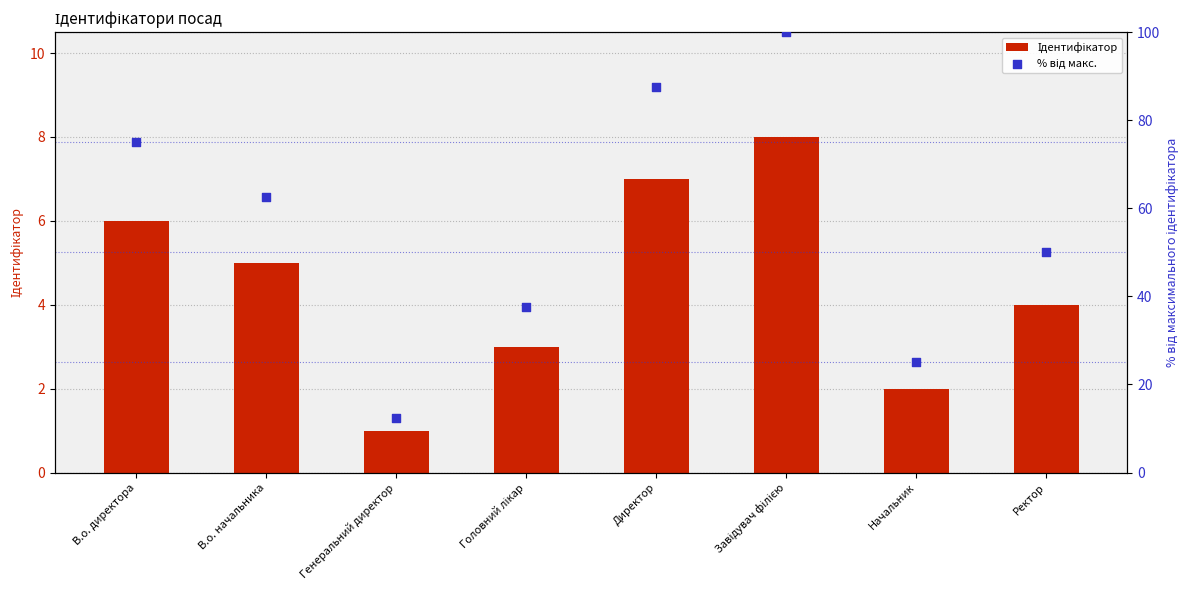

Which series has the largest total across all categories?

% від макс.